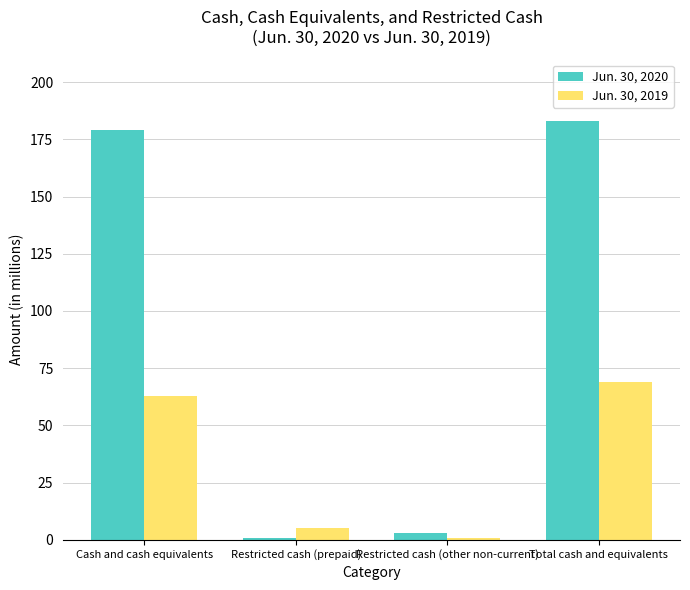

Where is Jun. 30, 2019 nearest to the value 35?

Cash and cash equivalents